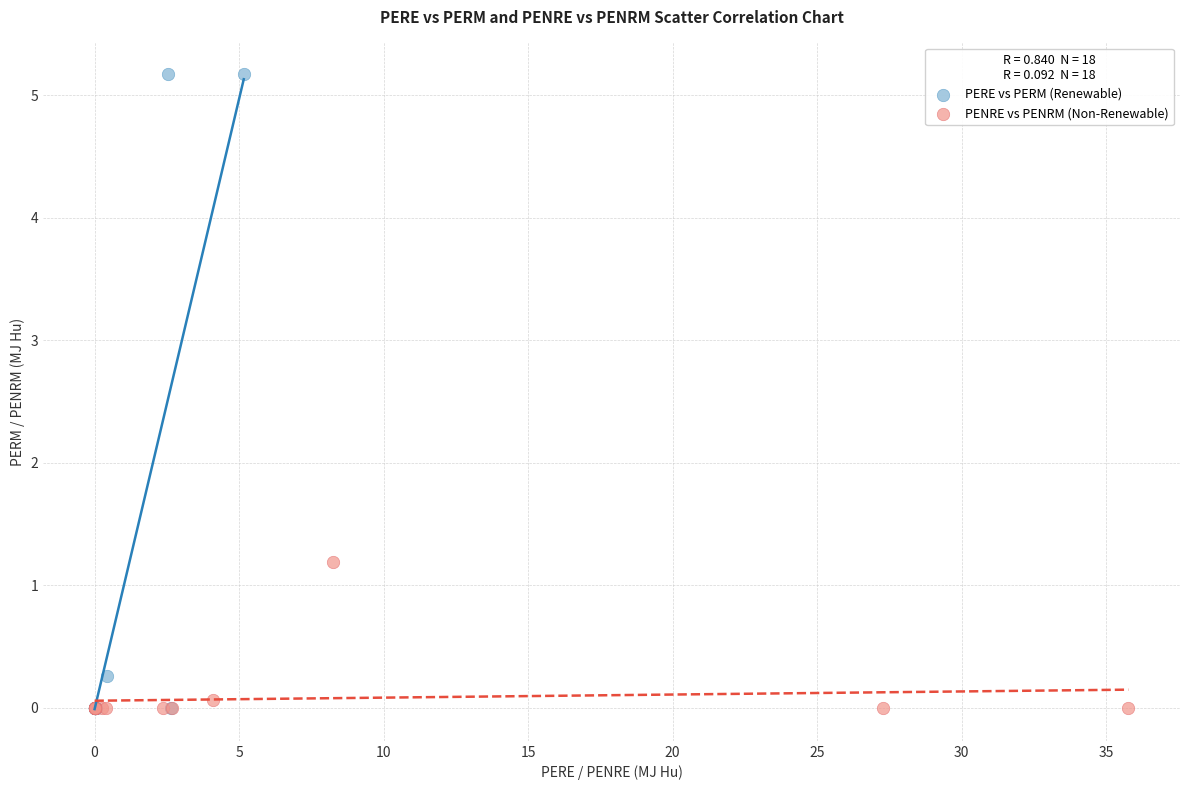

Which series has the widest spread of Y values?

PERE vs PERM (Renewable)